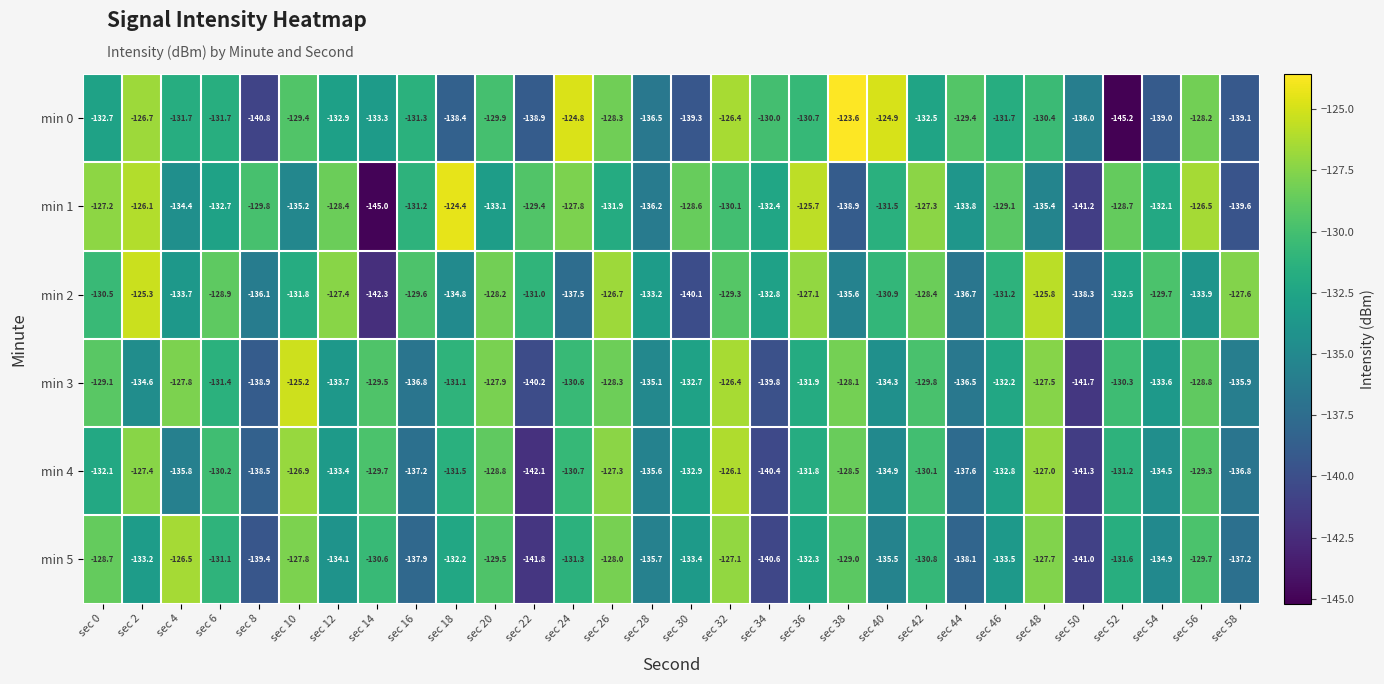

Which series has the widest spread of values?

min 0